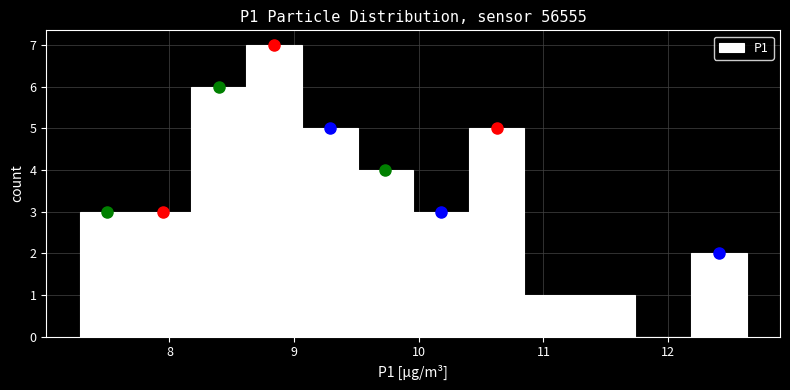

How tall is the bar that spans 10.4 to 10.8 on the x-axis? Neither the bar edges nor the heights are printed on the chart, so give them approximately, as read against the axes.

5